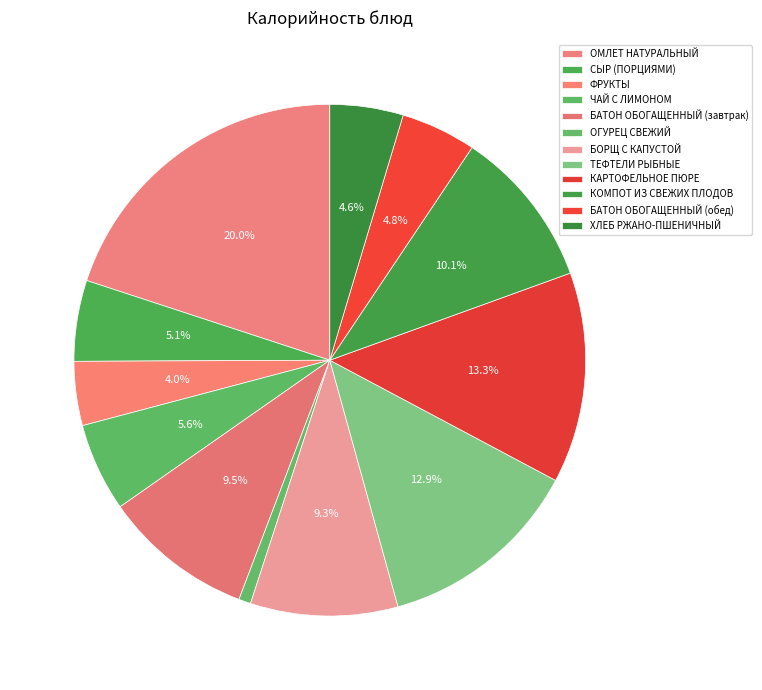

True or false: БОРЩ С КАПУСТОЙ accounts for 1% of the total.

False